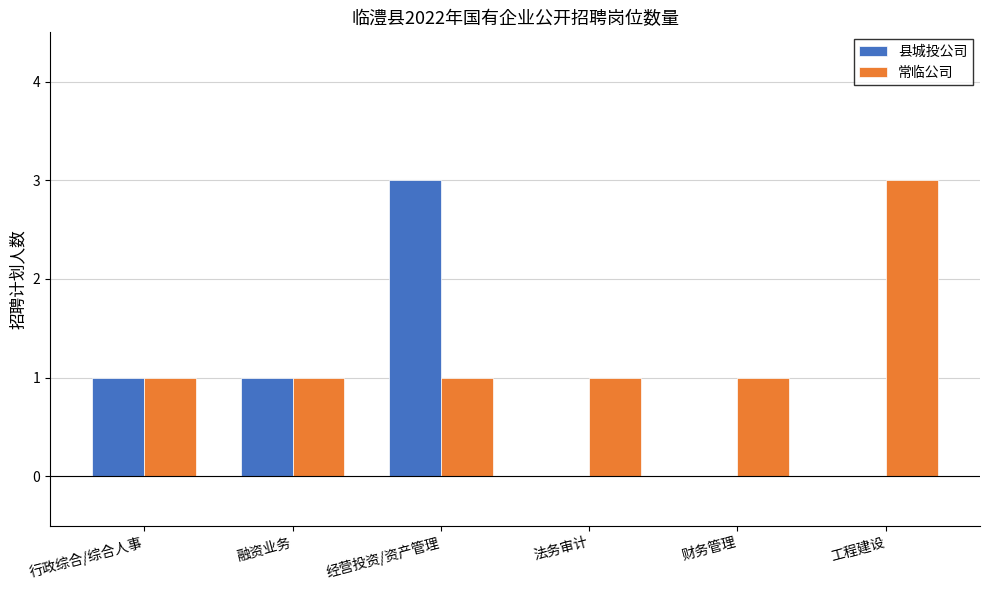

Is it true that 县城投公司 equals 0 at 财务管理?

True